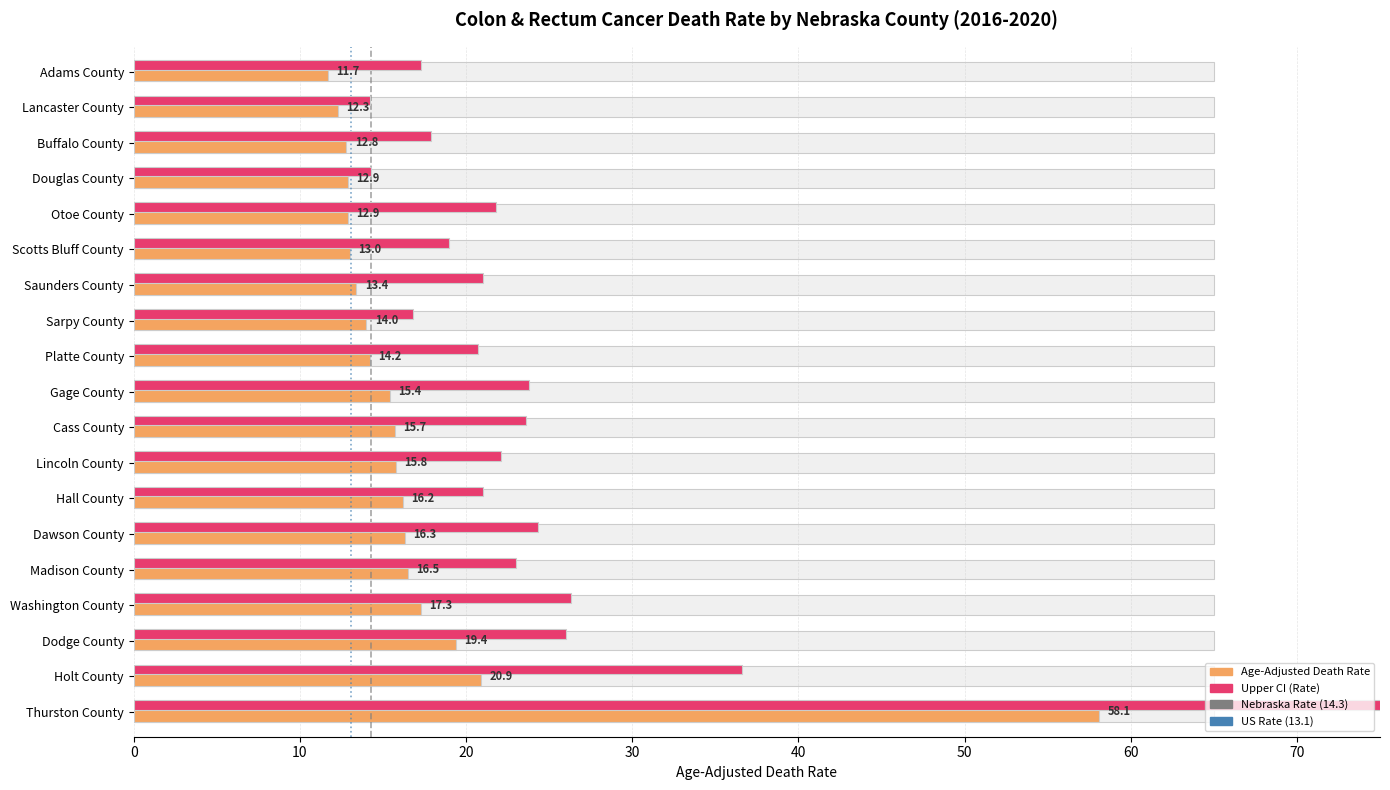

How many data points in Age-Adjusted Death Rate are above 15?

10